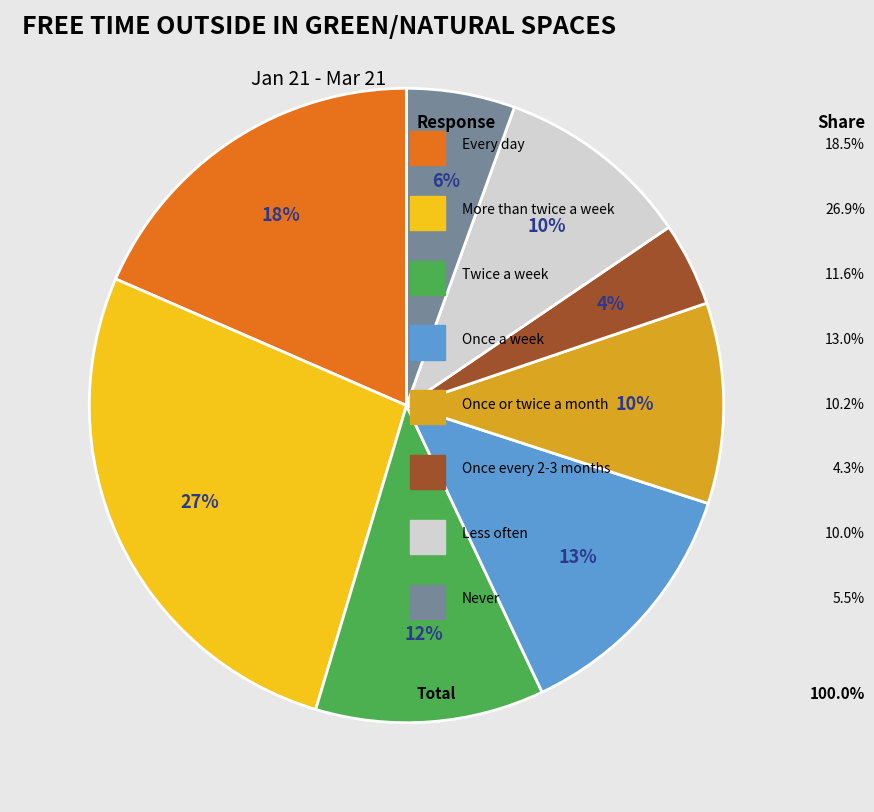

How many slices are in this pie chart?

8